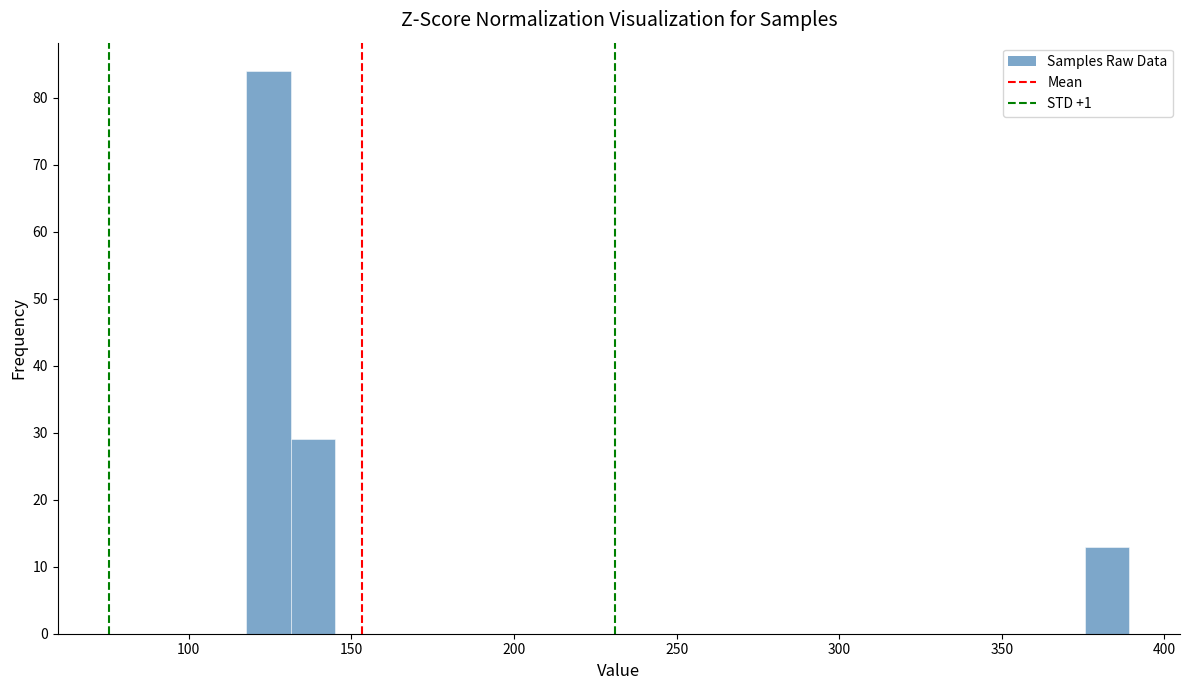

Read against the x-axis, roughly where is the centre of the tallest bar?

125